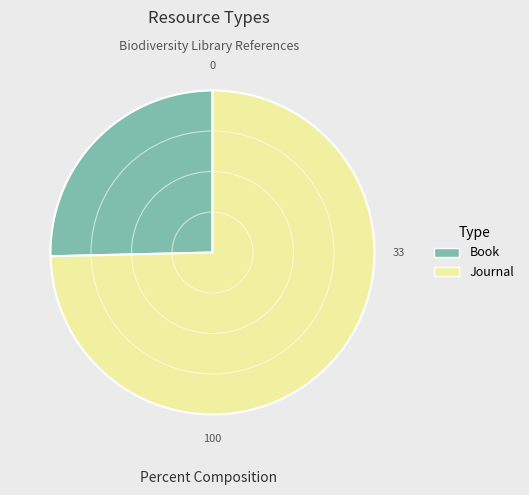

Is the sum of Journal and Book greater than half?

Yes